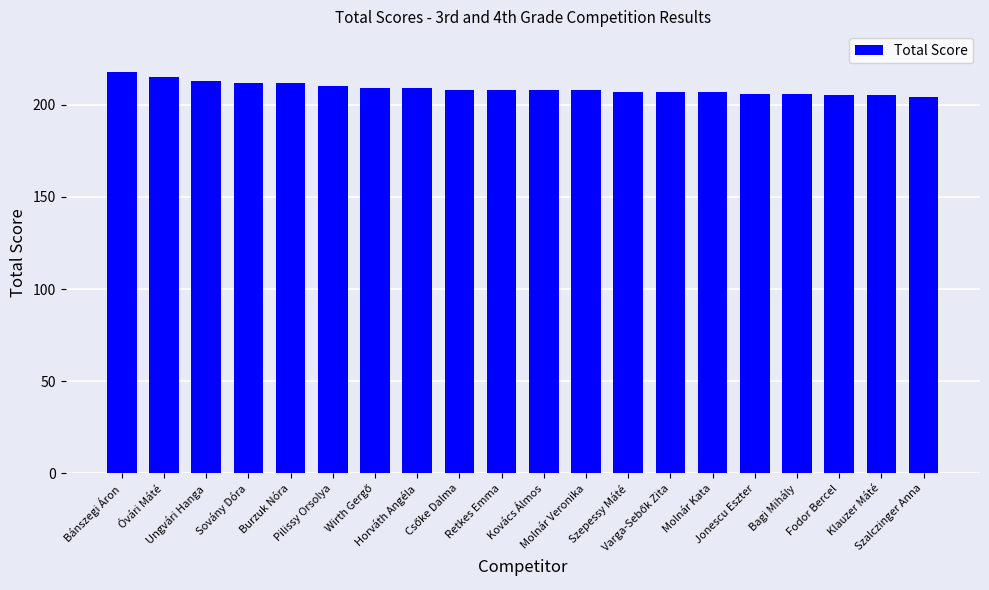

Are the bars horizontal?

No